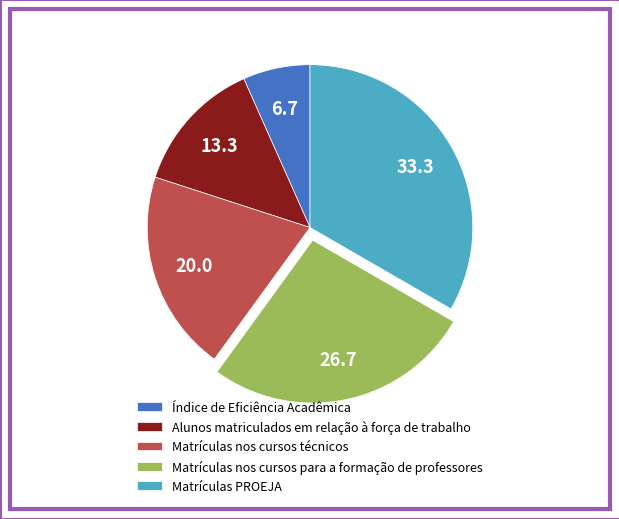

Combined, do Matrículas nos cursos técnicos and Matrículas PROEJA account for over 50%?

Yes